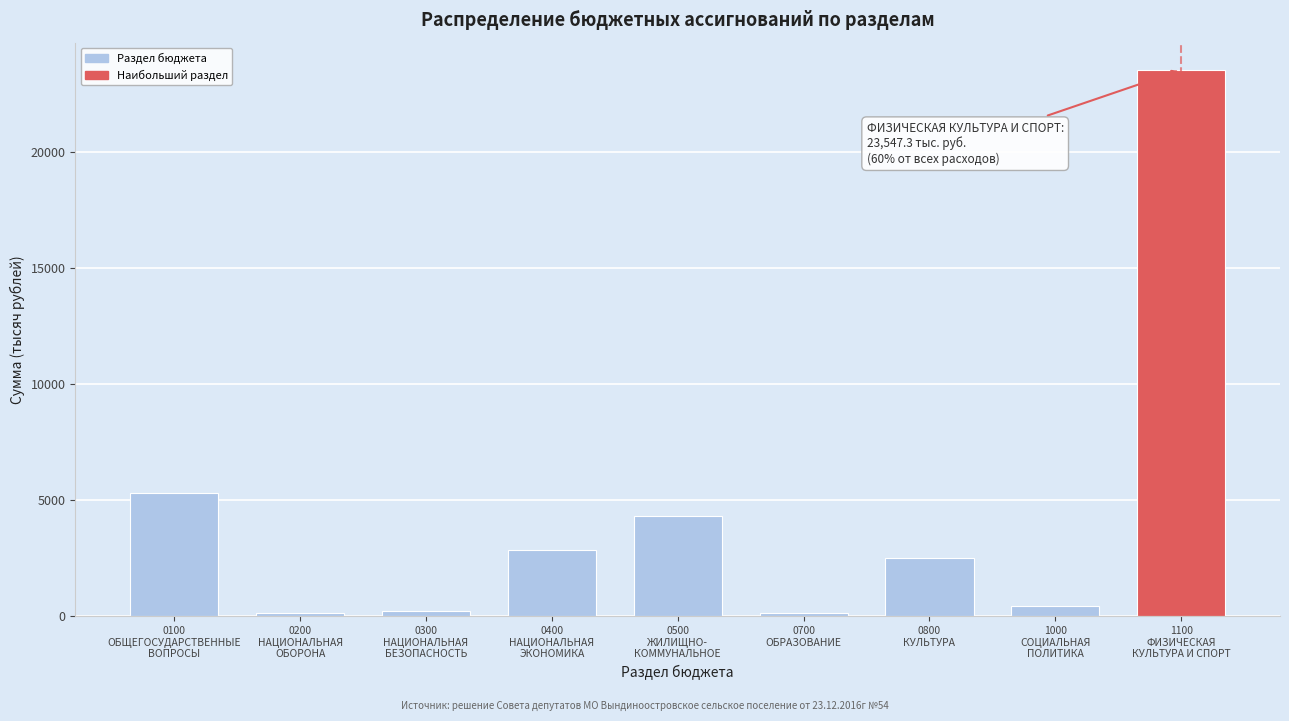

What is the difference between the maximum and second lowest values?

23386.7